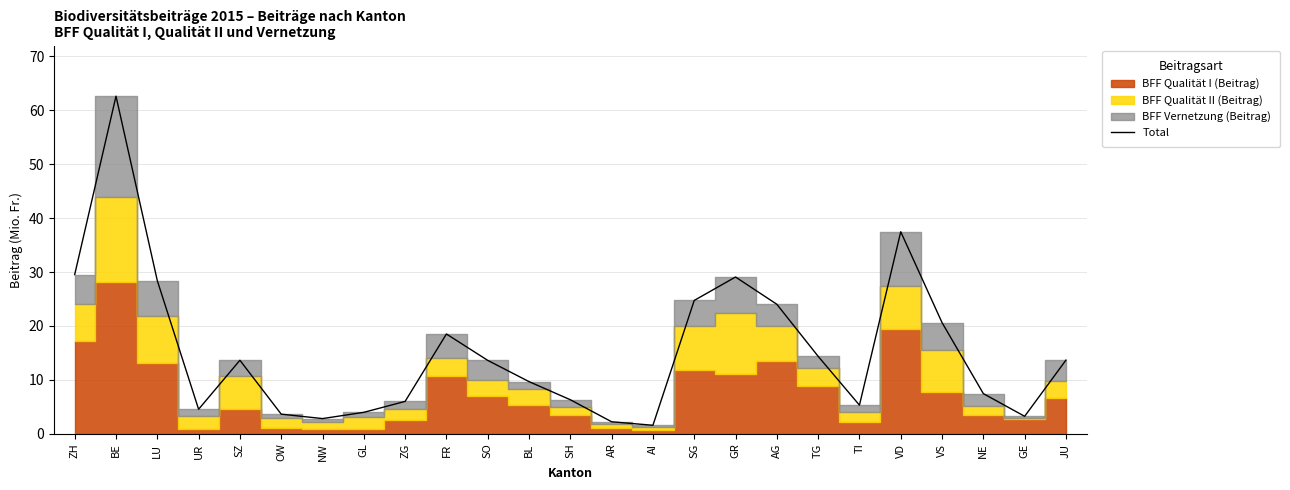

Does the chart have visible grid lines?

Yes